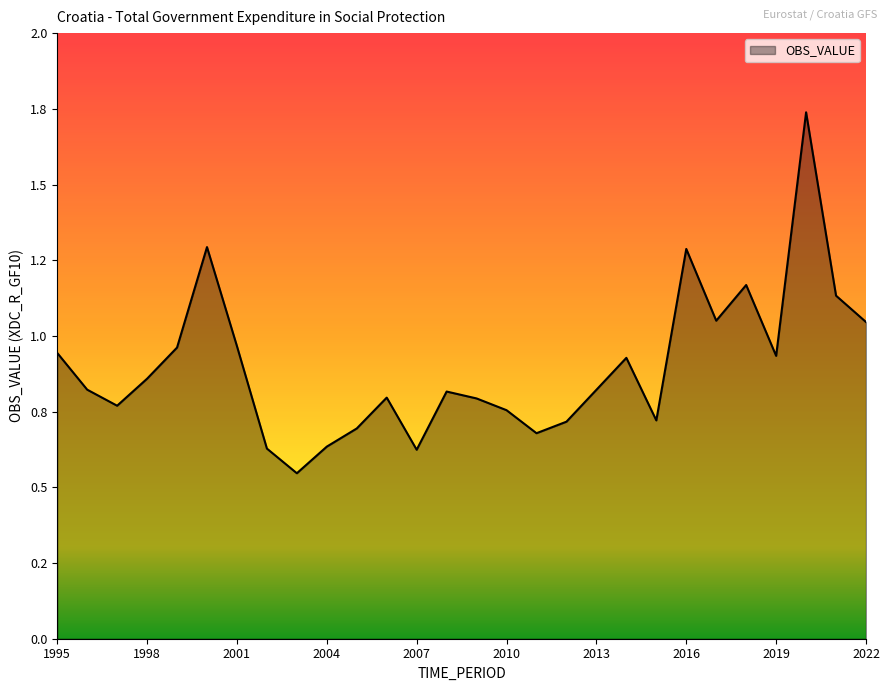

At which category does the chart reach its peak across all series?

2020